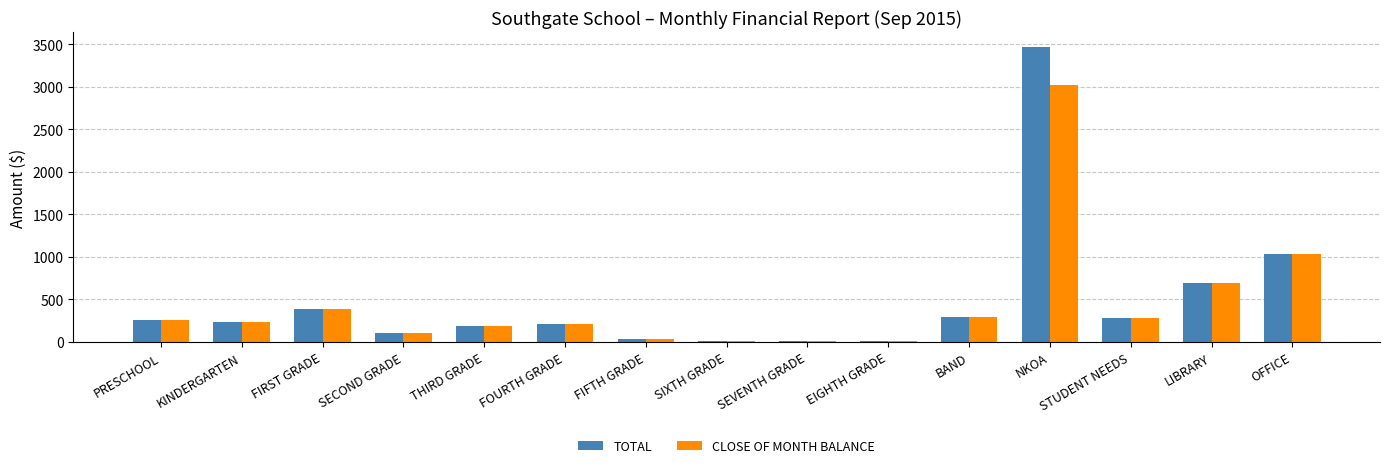

What is the highest value of the TOTAL series?

3469.8